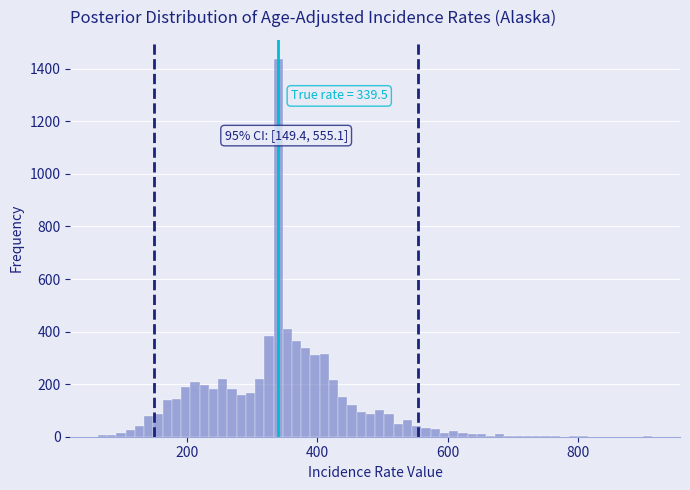

Around what value on the x-axis is the tallest bar? Give the approximate position of its centre, as read against the axis.

340